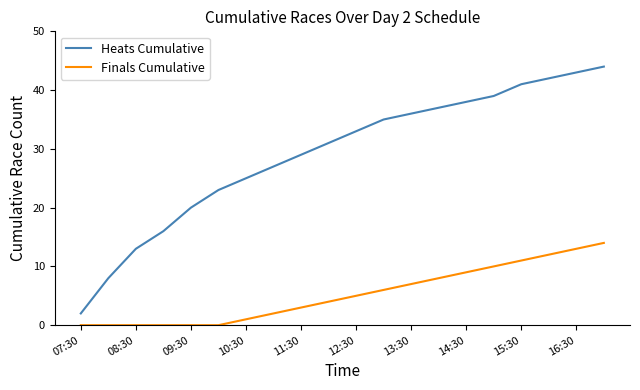

Which series has the largest range (max minus min)?

Heats Cumulative